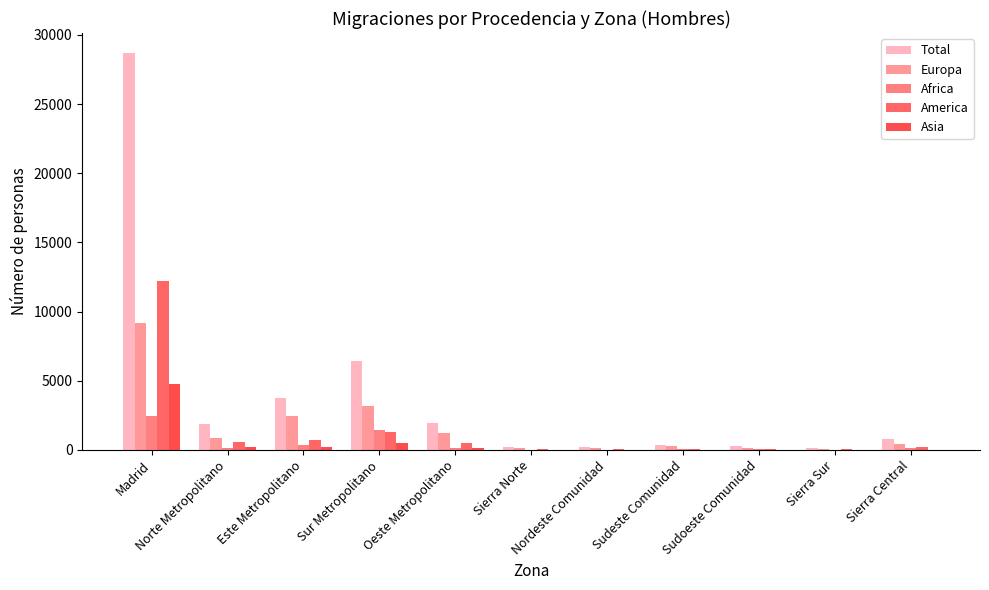

At how many categories does at least one series exceed 12425?

1